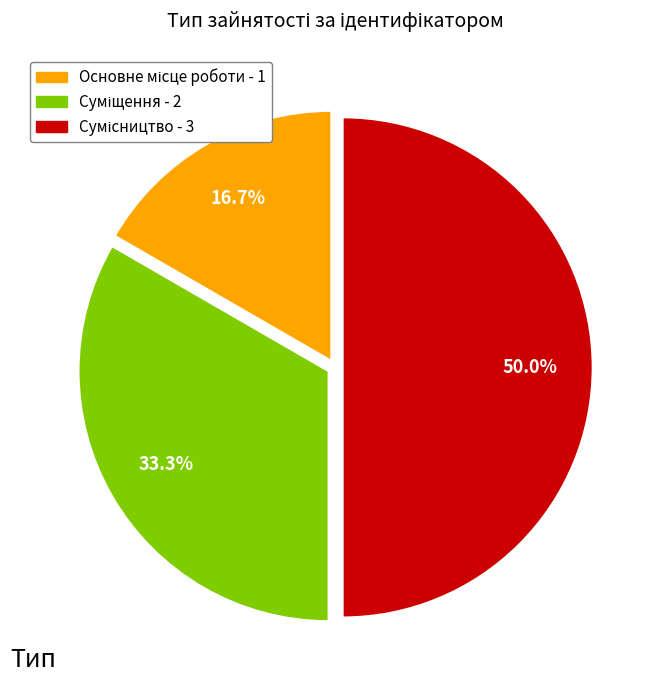

How many slices are in this pie chart?

3